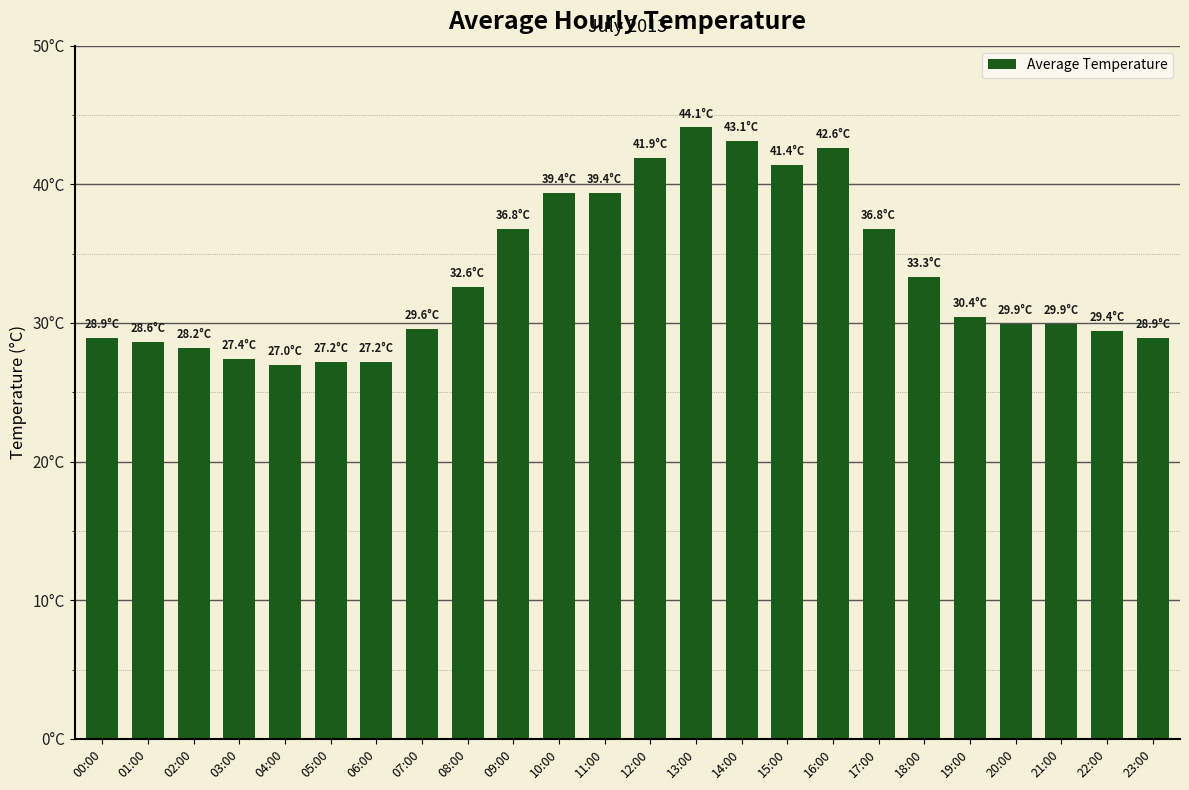

The chart shows a value of 32.6 at 08:00. True or false?

True